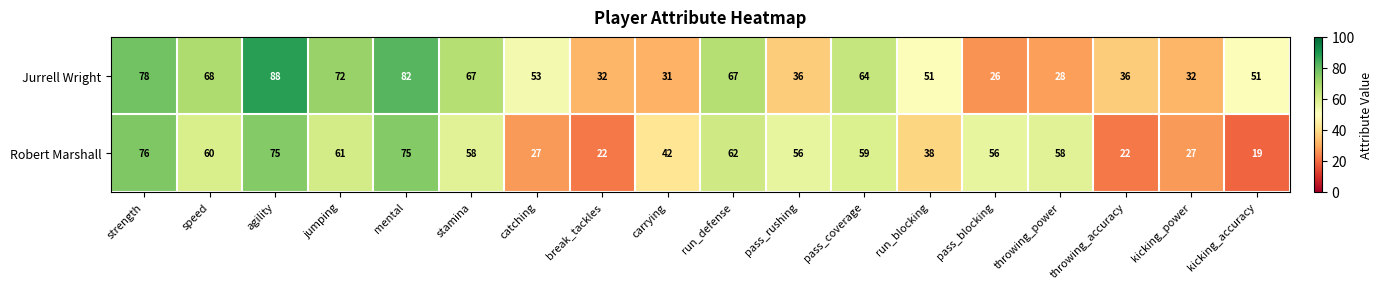

True or false: Jurrell Wright has a value of 10 at carrying.

False